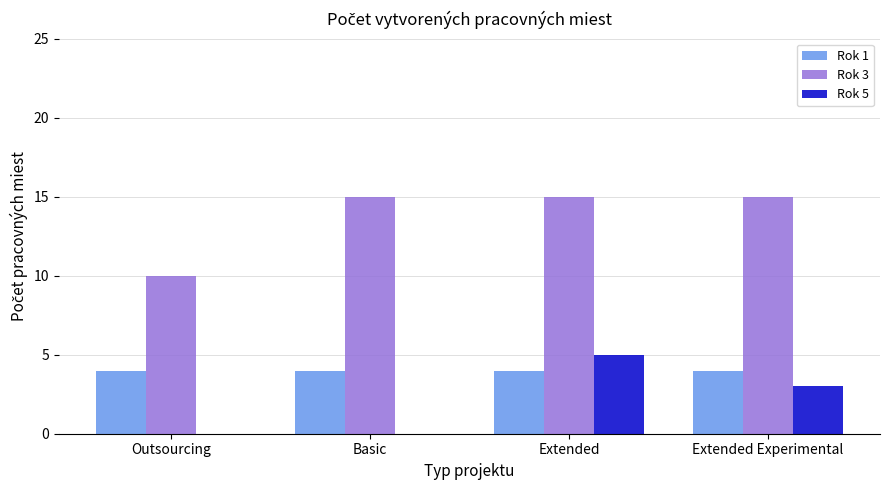

Which series changed the most between Basic and Extended Experimental?

Rok 5